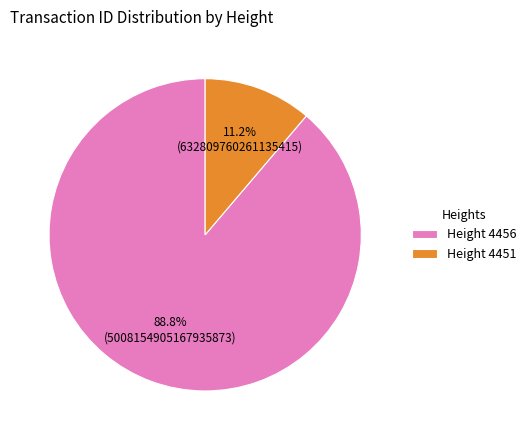

Which category accounts for the majority?

Height 4456